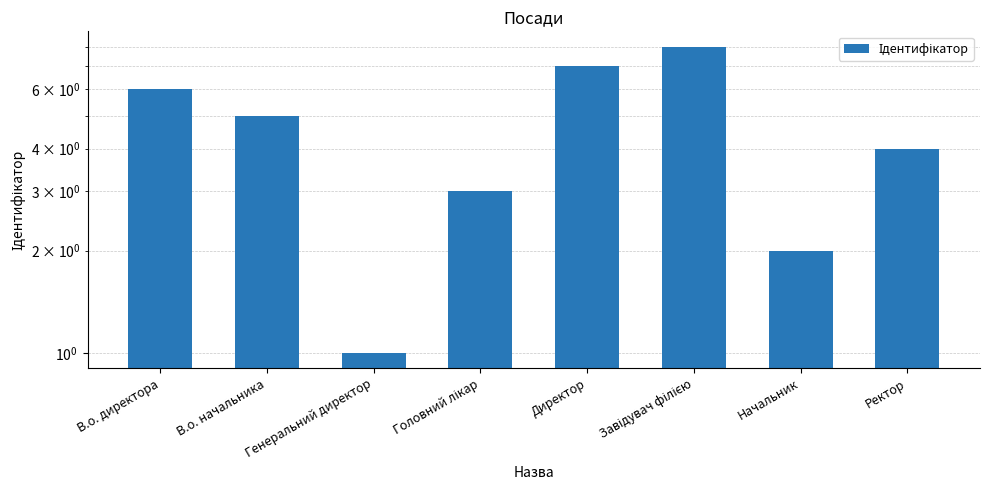

Count the values in the range 3 to 7.

5